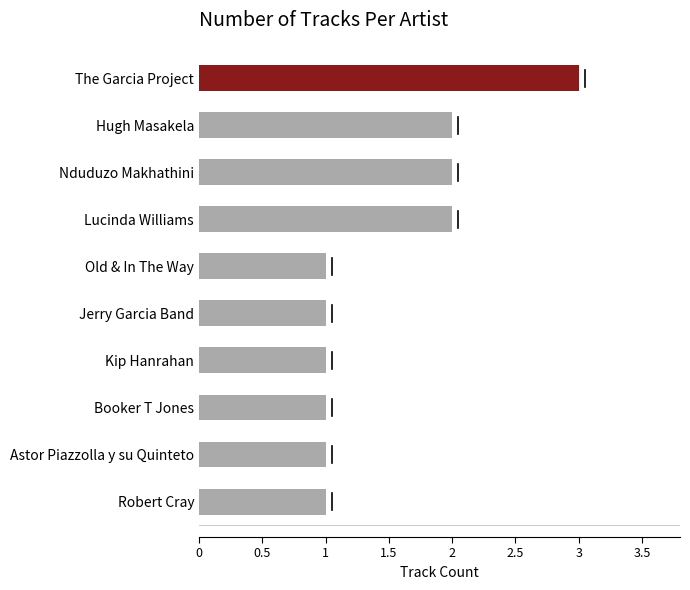

Approximately how many times larger is the value at Robert Cray compared to Astor Piazzolla y su Quinteto?

1.0